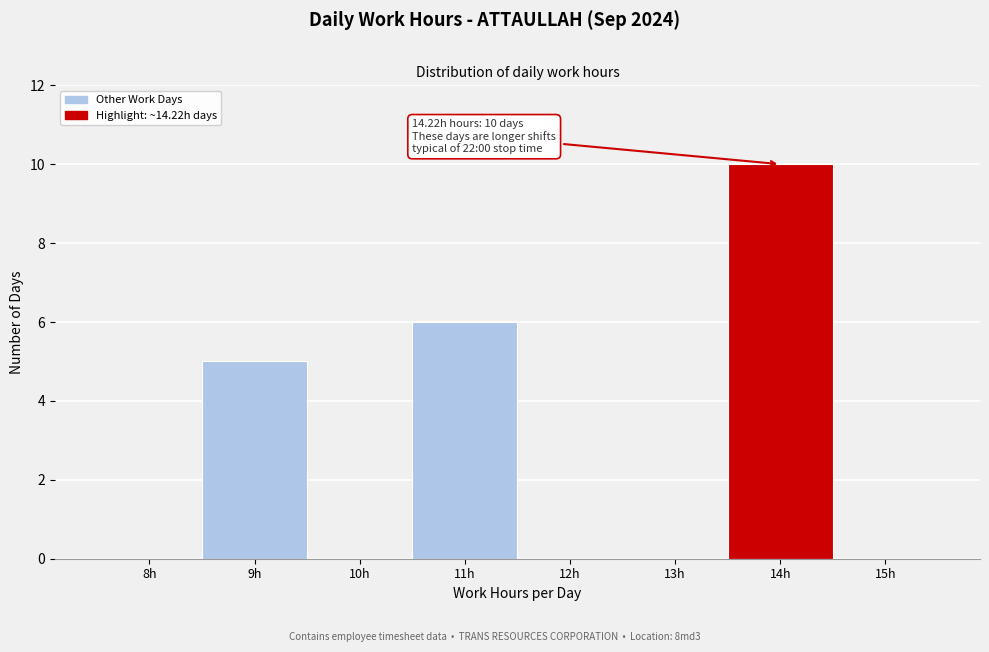

Reading right to left, transcribe all the data shown in this chart.

15h=0	14h=10	13h=0	12h=0	11h=6	10h=0	9h=5	8h=0